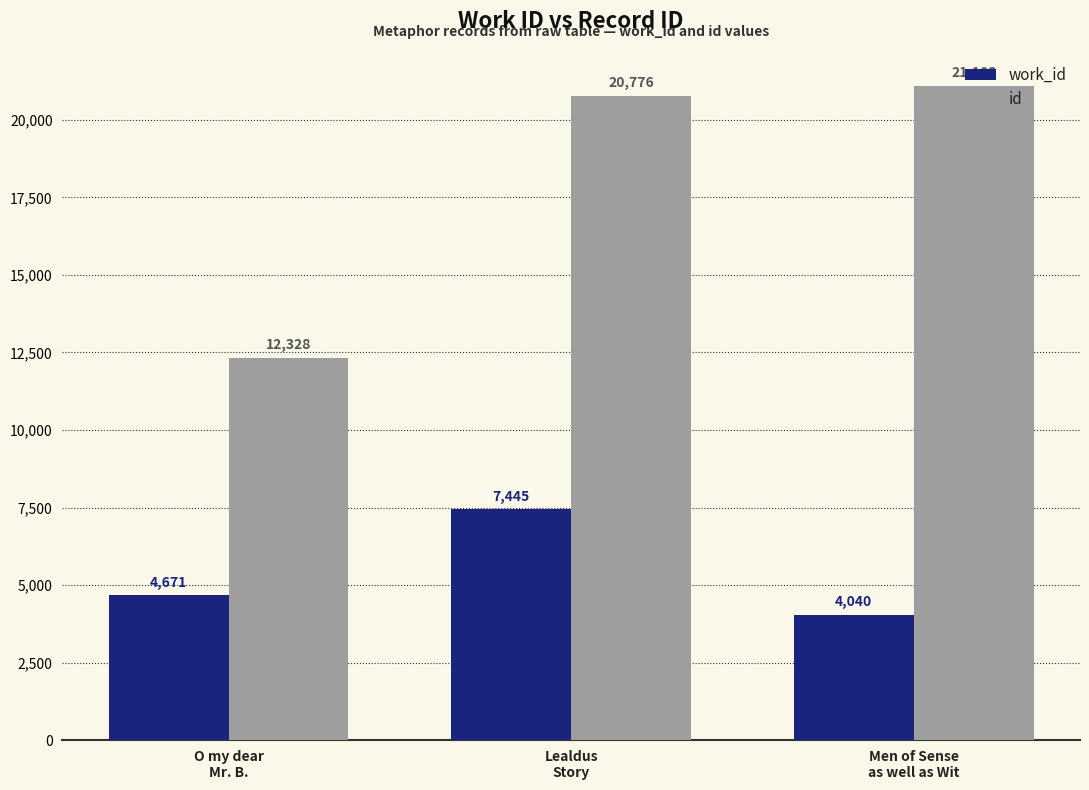

What is the difference between the id values at Lealdus
Story and Men of Sense
as well as Wit?

327